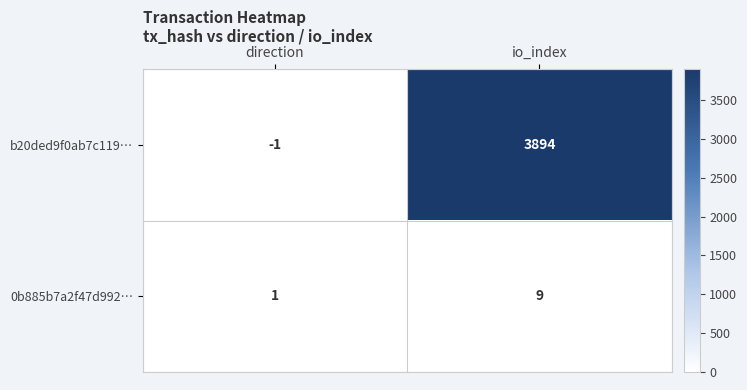

Which series changed the most between direction and io_index?

b20ded9f0ab7c119…